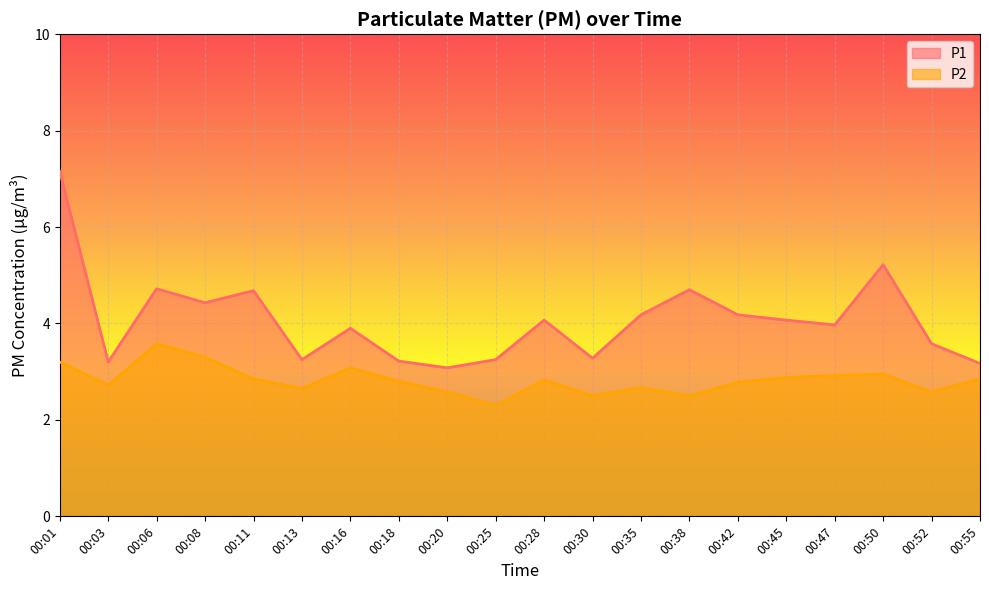

What is the difference between the P1 values at 00:25 and 00:11?

1.4